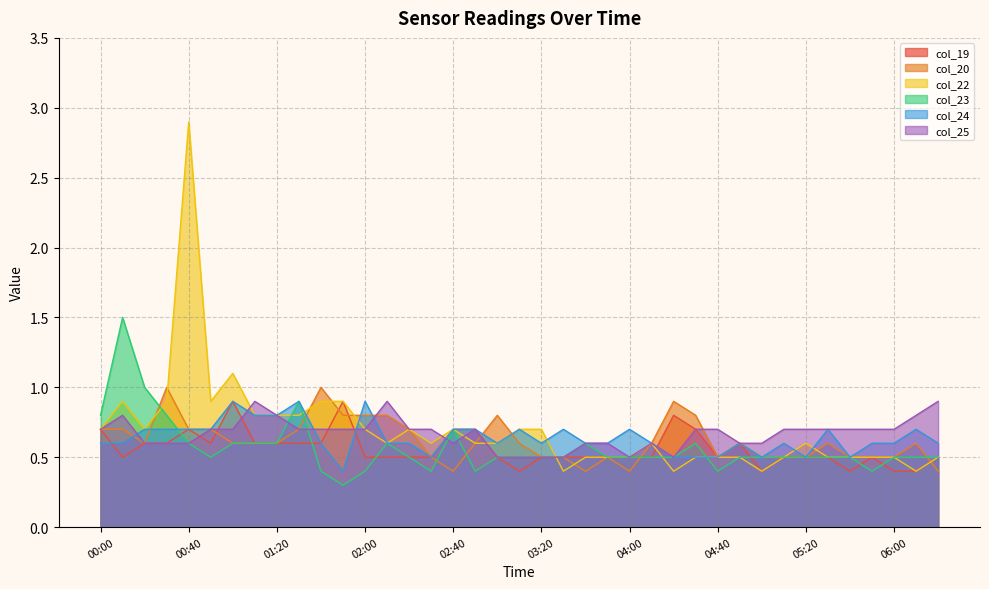

How many col_25 values are between 0 and 1?

39